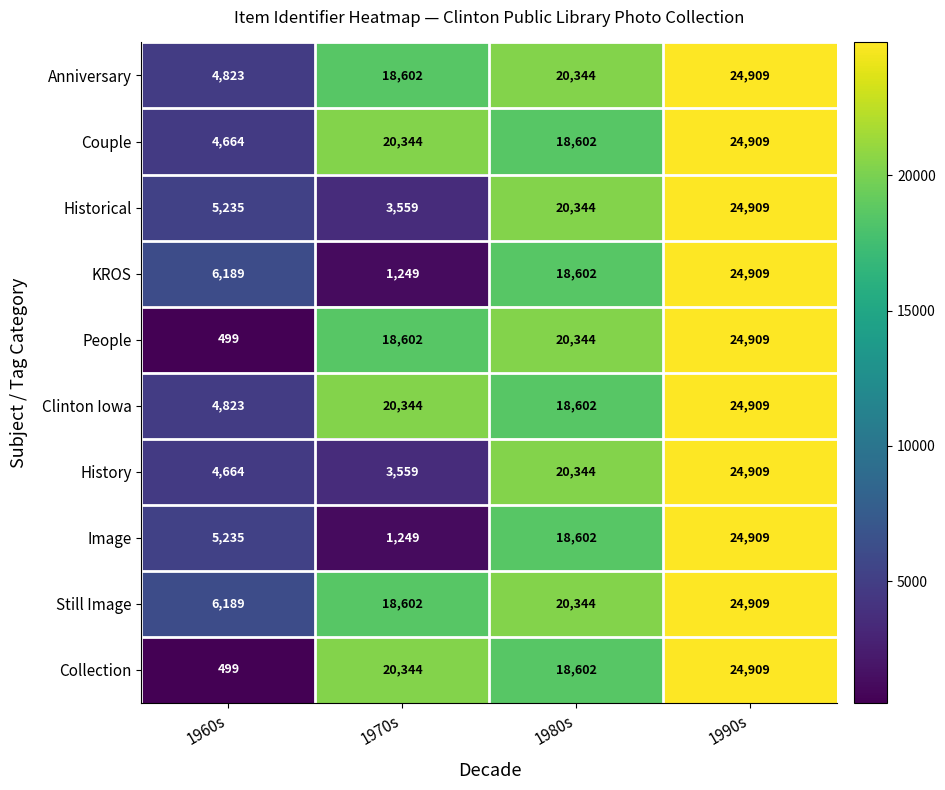

How many series are shown in this chart?

10